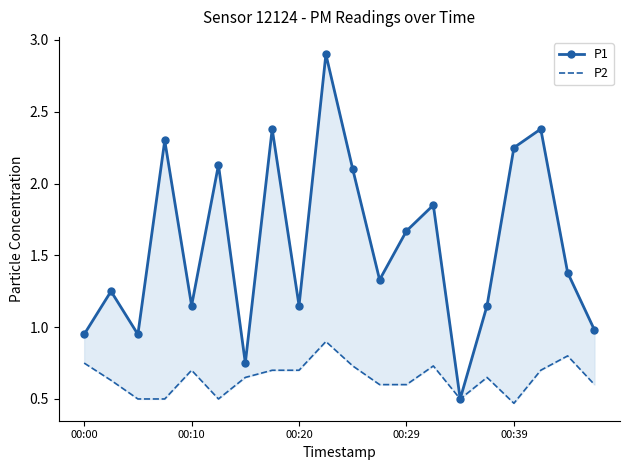

What are all the series names shown in the legend?

P1, P2